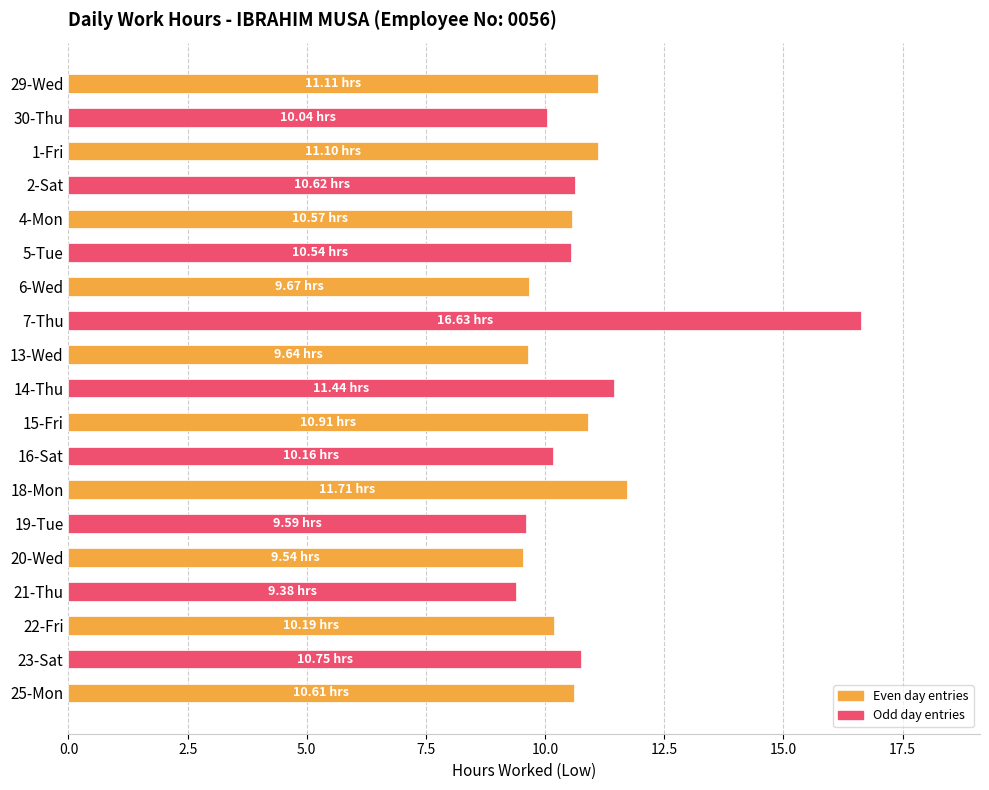

What is the difference between the values at 19-Tue and 1-Fri?

1.5